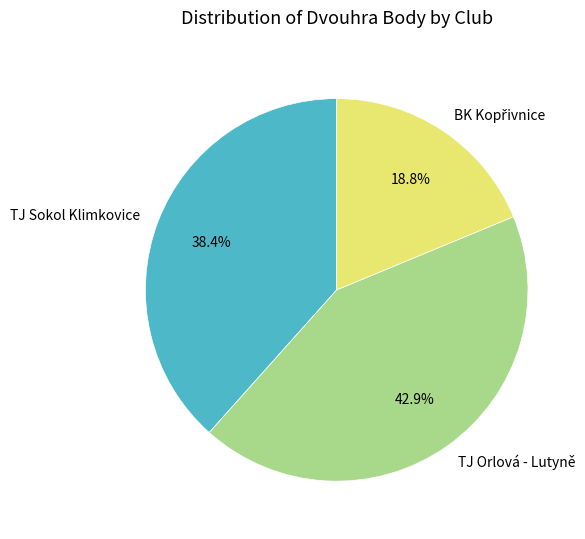

What is the largest slice in the pie chart?

TJ Orlová - Lutyně